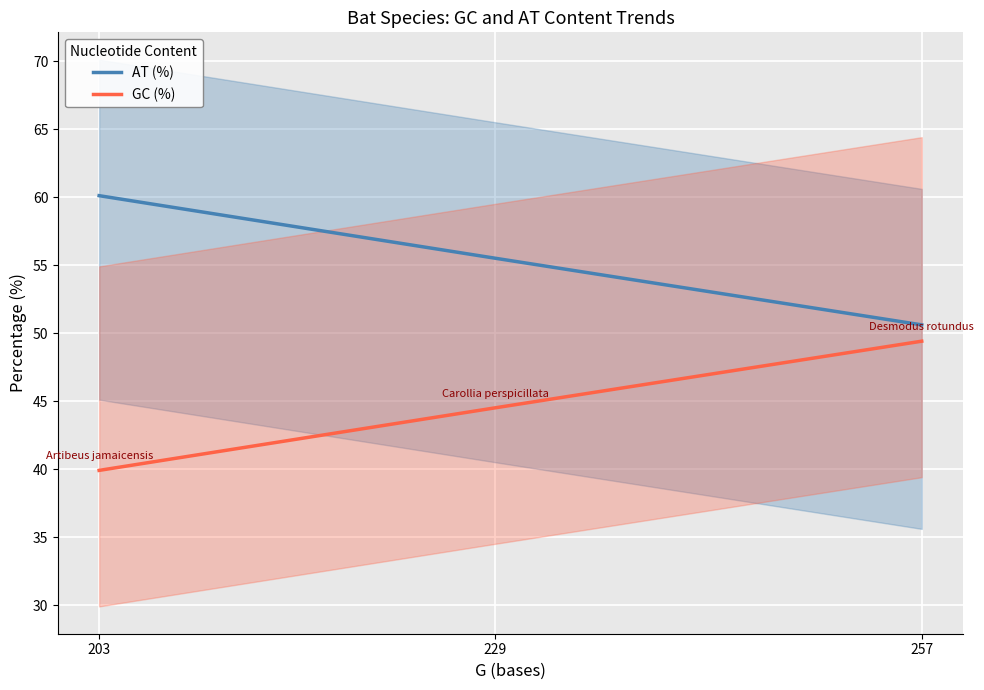

Reading left to right, list all the values displayed in this chart.

AT (%): 203=60.1	229=55.5	257=50.6
GC (%): 203=39.9	229=44.5	257=49.4